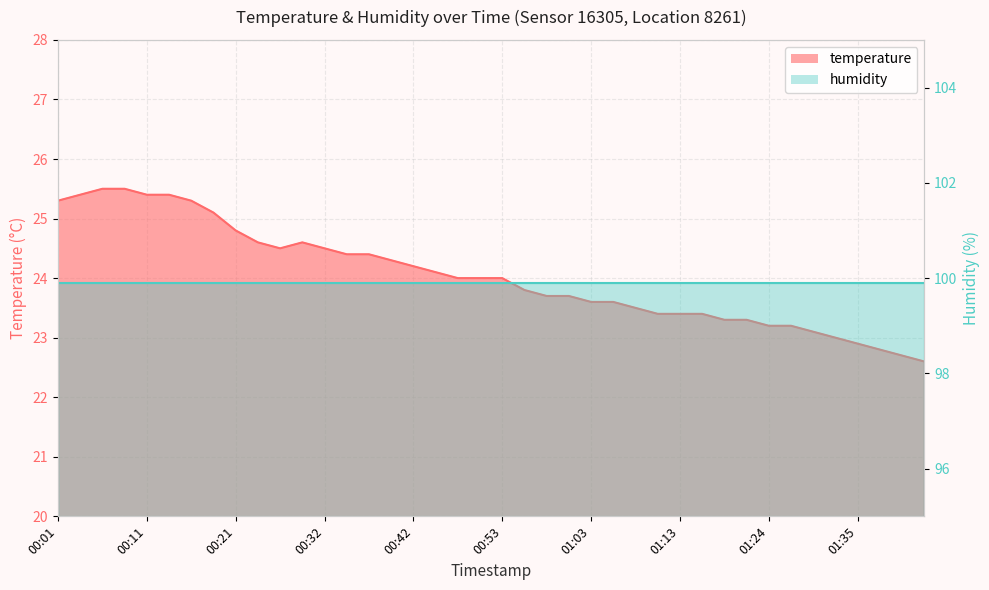

The value at 00:19 is 25.1. True or false?

True